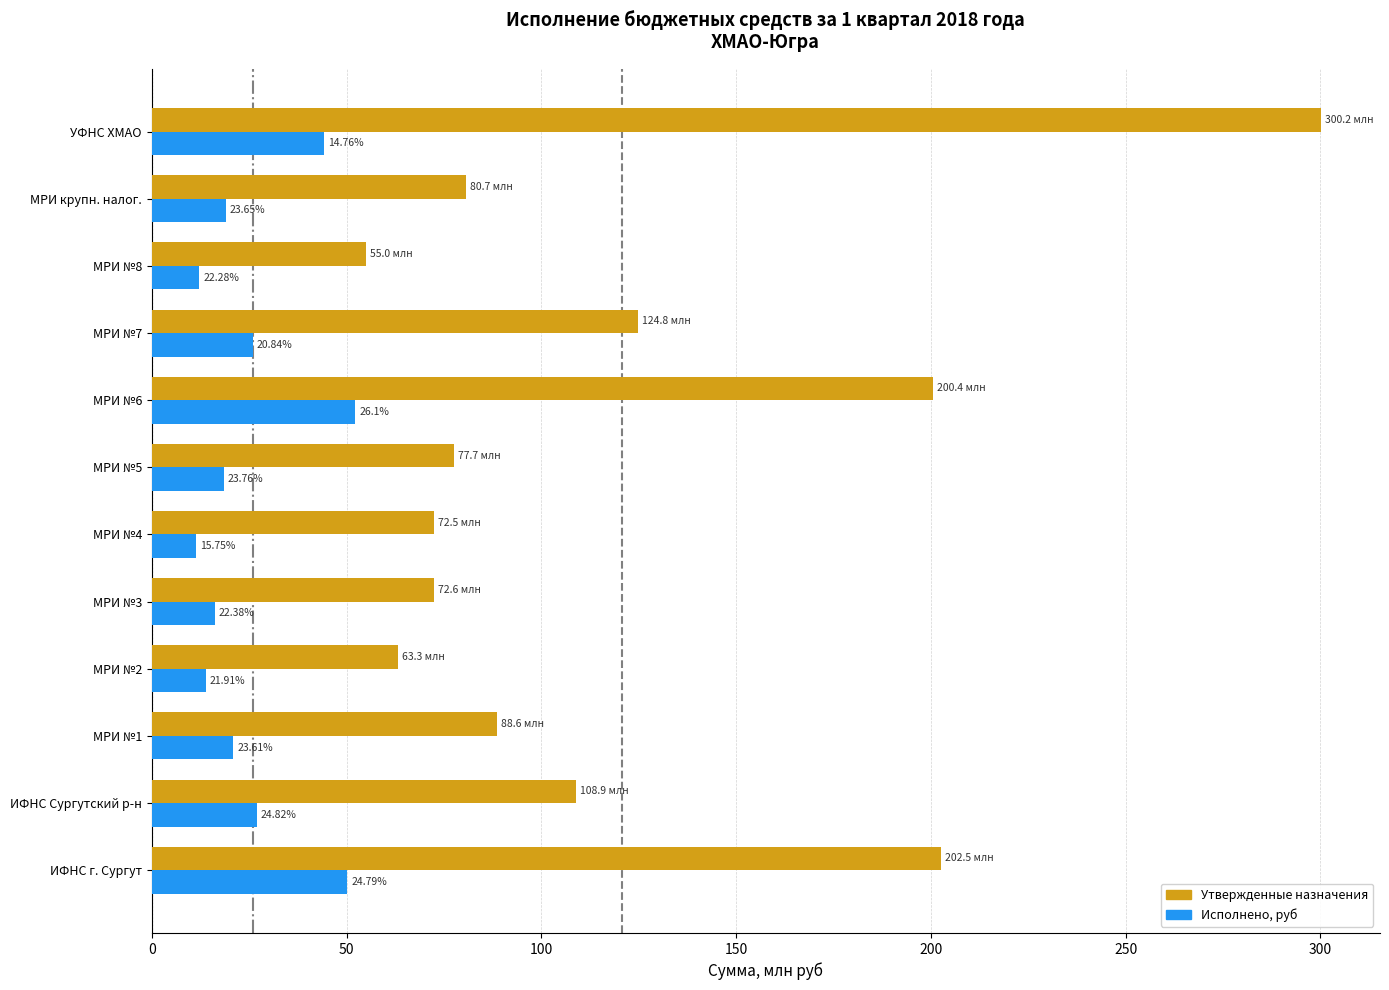

What are all the series names shown in the legend?

Утвержденные назначения, Исполнено, руб